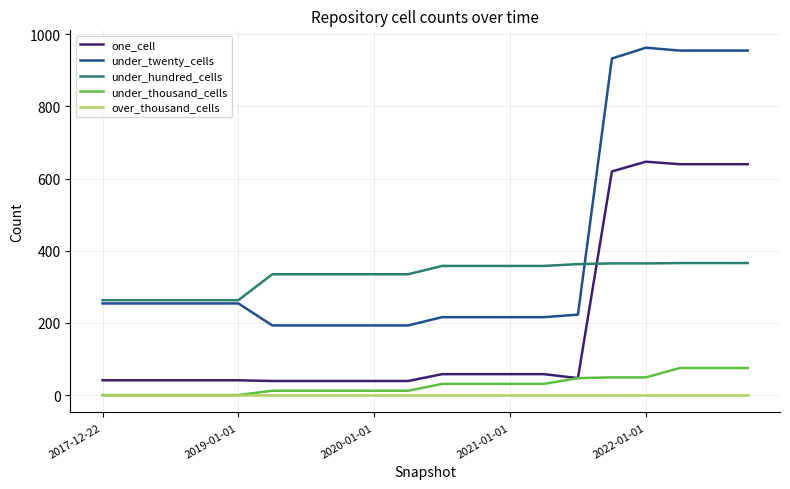

True or false: under_twenty_cells and under_thousand_cells cross at least once.

False